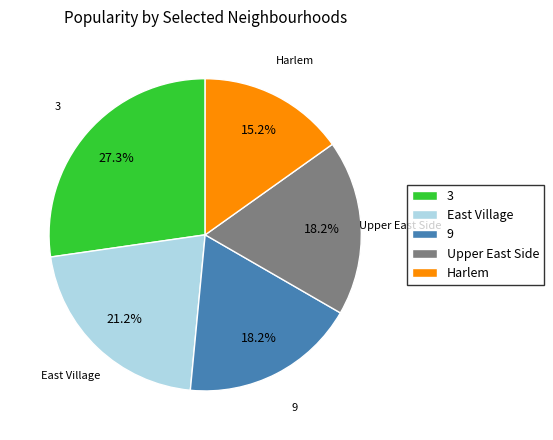

What is the smallest slice in the pie chart?

Harlem